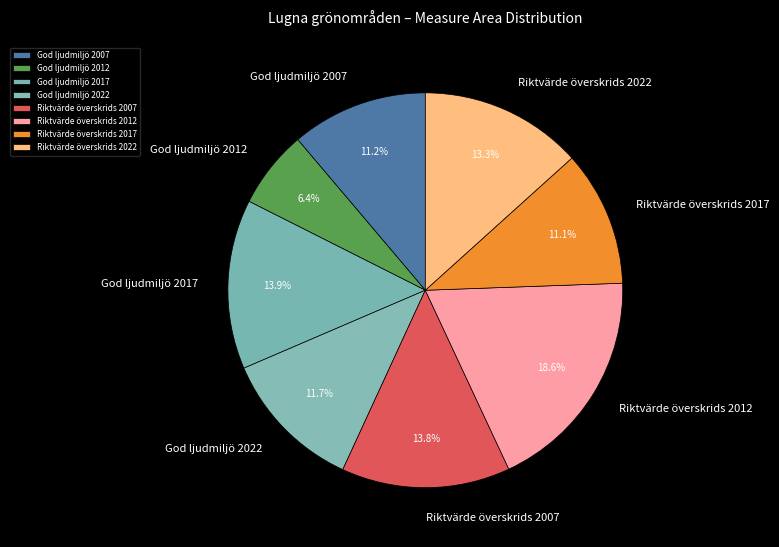

Which category has the biggest portion of the pie?

Riktvärde överskrids 2012